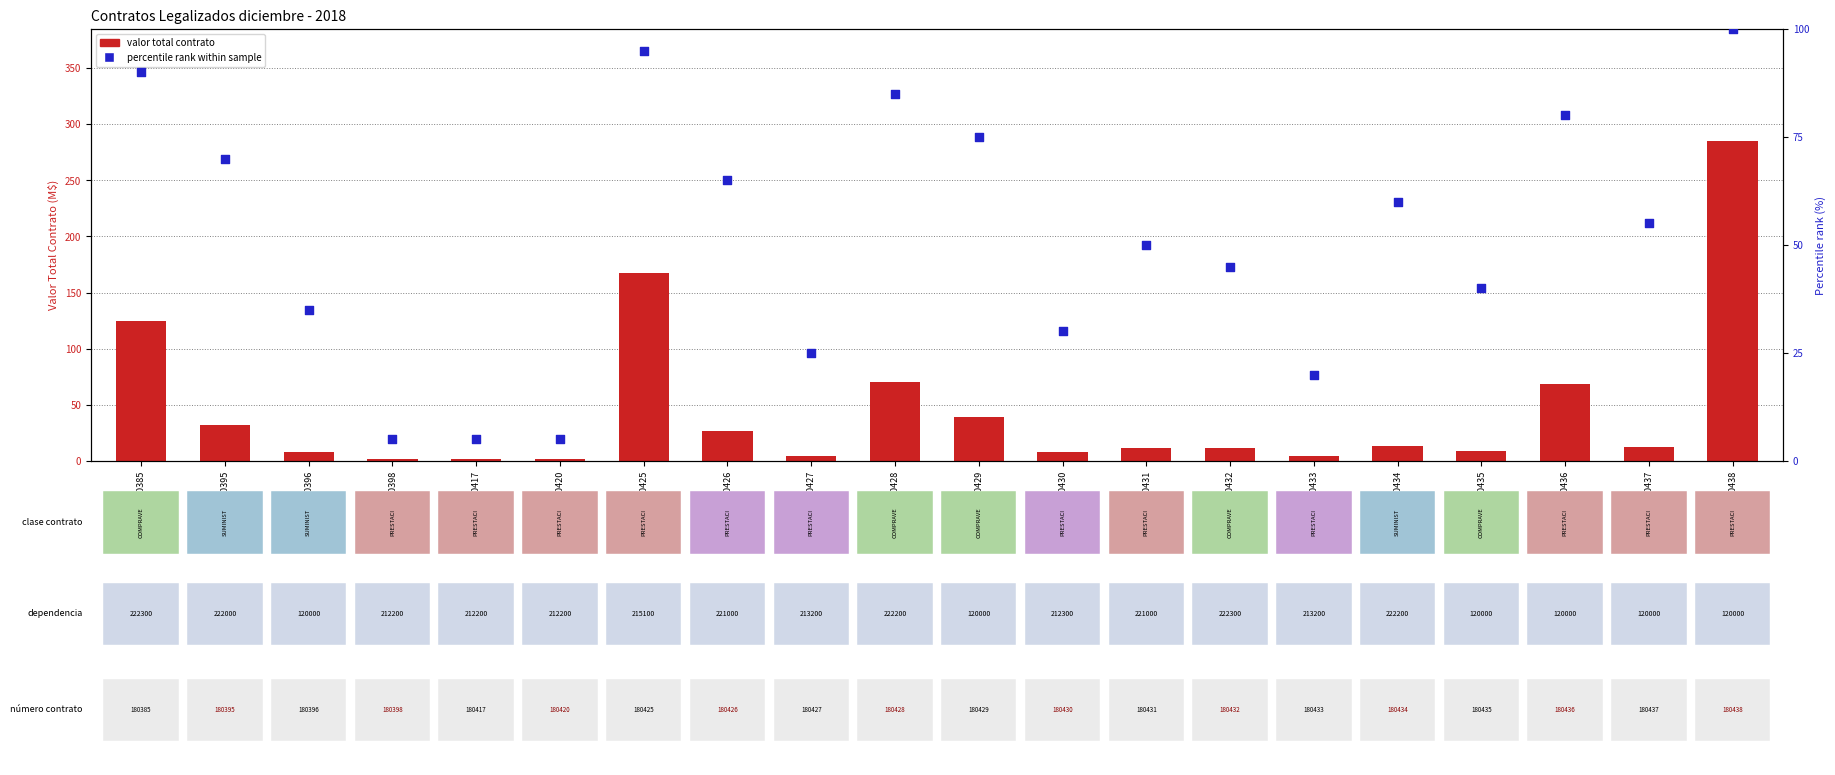

At which category is the sum across all series the highest?

180438